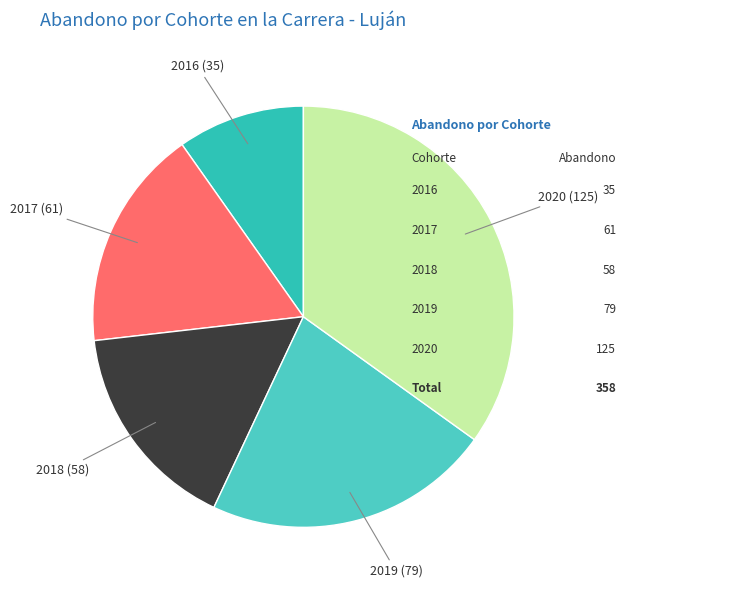

Does 2016 account for over 50% of the chart?

No